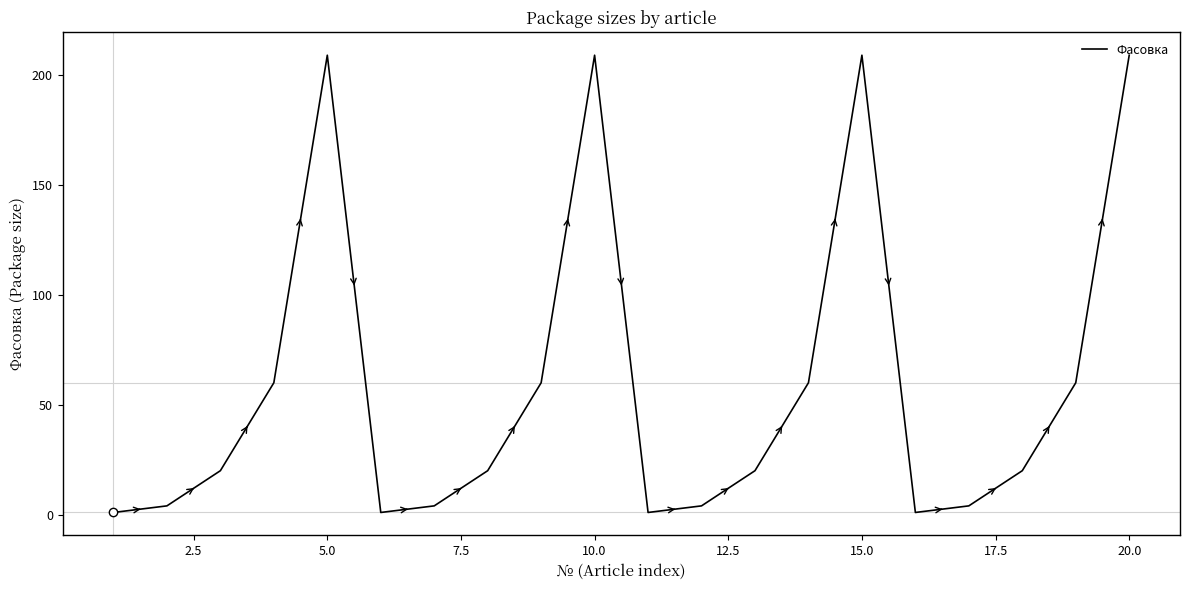

How many lines are shown in the chart?

1